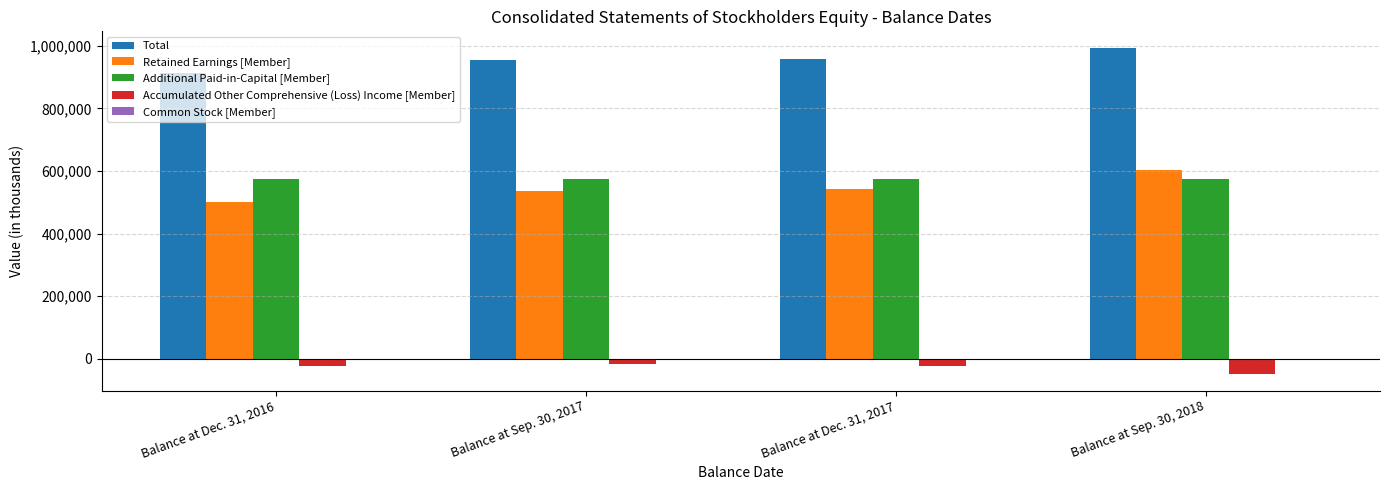

Which series has the largest total across all categories?

Total